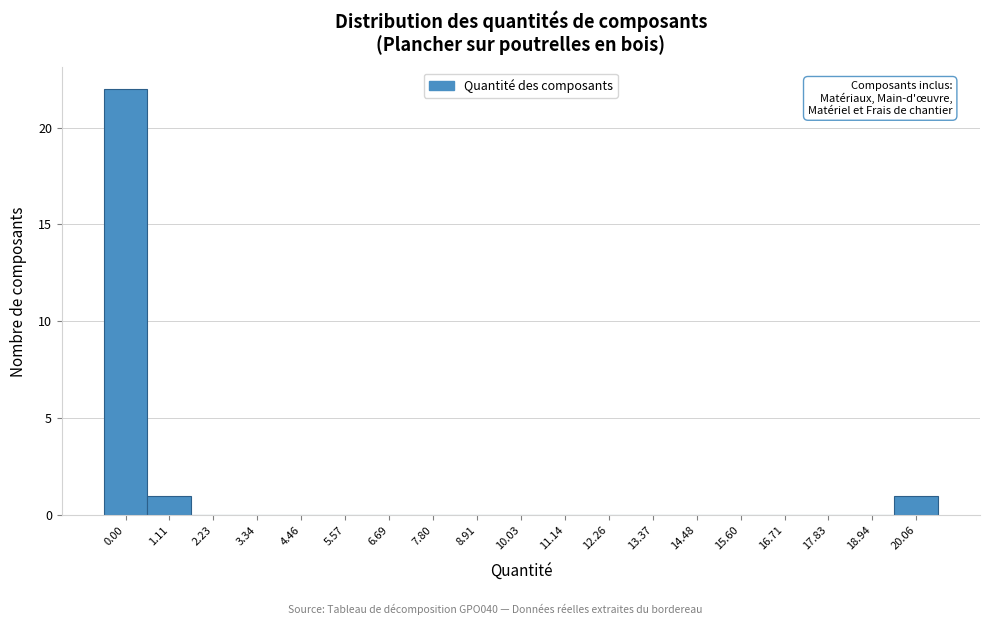

Reading left to right, list all the values displayed in this chart.

0.00=22	1.11=1	2.23=0	3.34=0	4.46=0	5.57=0	6.69=0	7.80=0	8.91=0	10.03=0	11.14=0	12.26=0	13.37=0	14.48=0	15.60=0	16.71=0	17.83=0	18.94=0	20.06=1